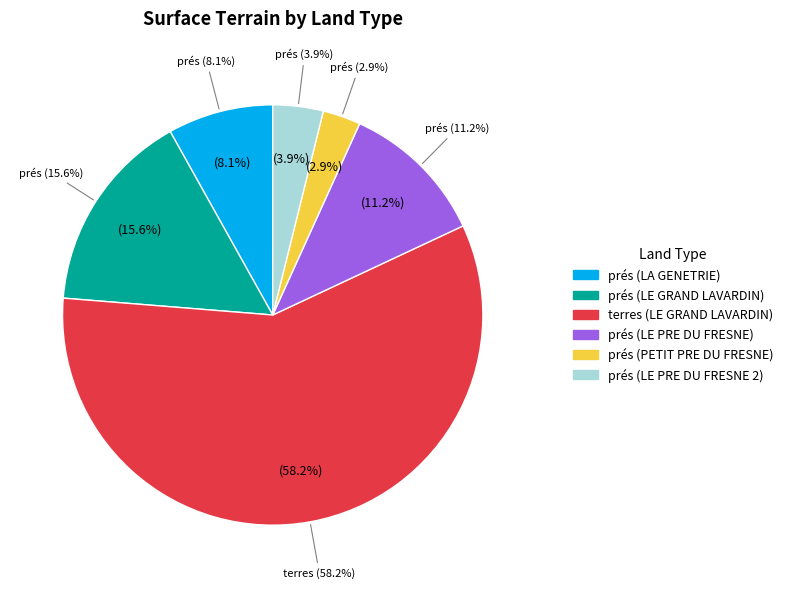

Rank the categories by value from lowest to highest.

prés (PETIT PRE DU FRESNE), prés (LE PRE DU FRESNE 2), prés (LA GENETRIE), prés (LE PRE DU FRESNE), prés (LE GRAND LAVARDIN), terres (LE GRAND LAVARDIN)